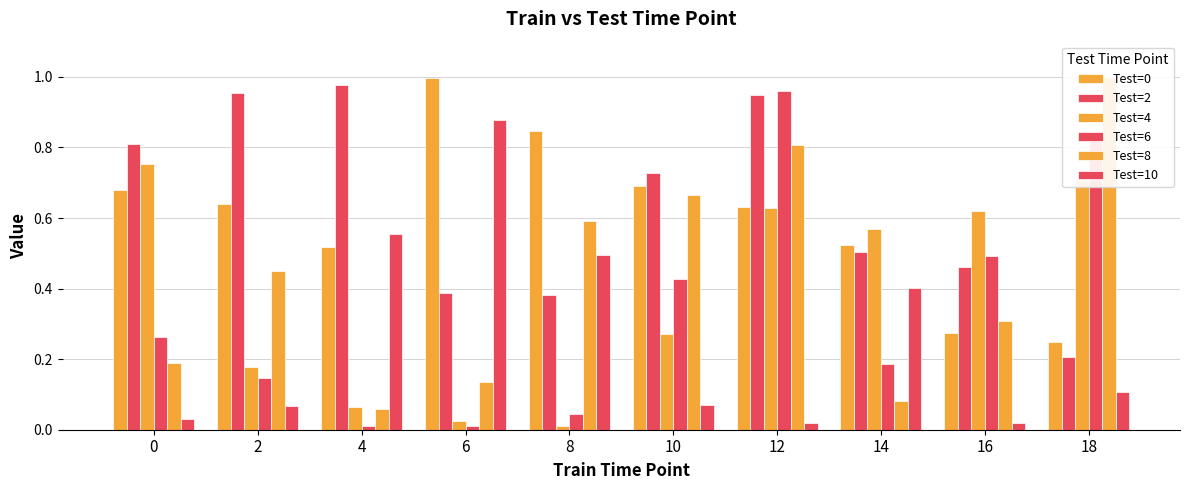

What is the spread (max minus min) of values at 8?

0.8